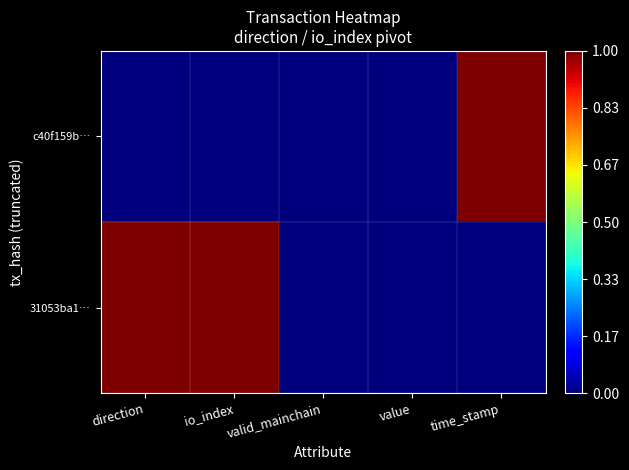

How many categories are shown in the chart?

5